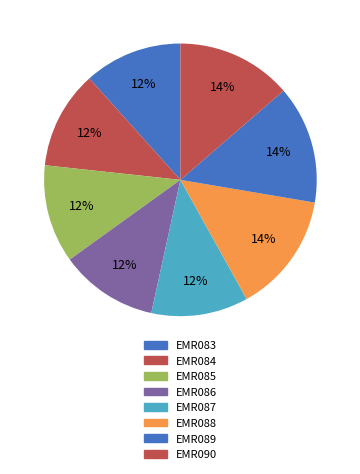

How many segments does this pie chart have?

8